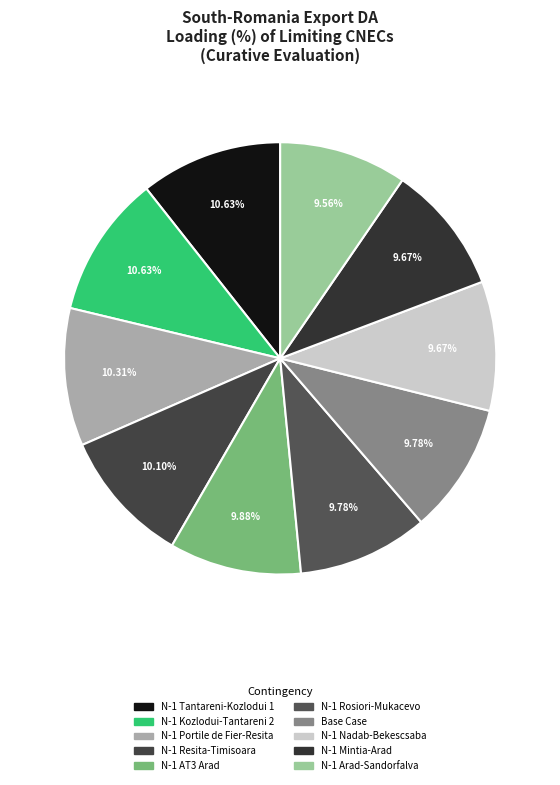

Approximately how many times larger is the value at N-1 Portile de Fier-Resita compared to N-1 Arad-Sandorfalva?

1.1